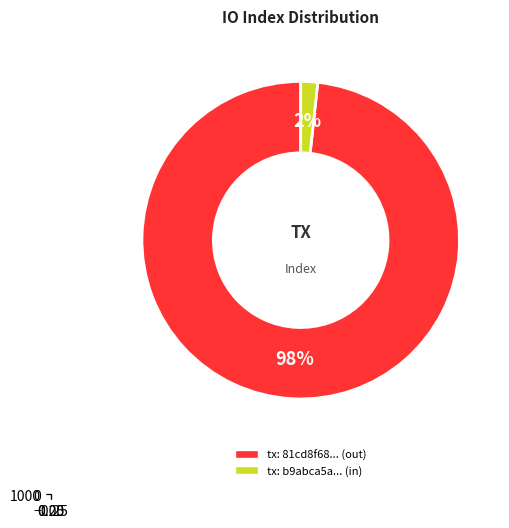

Is it true that io_index: 27 is 1% of the pie?

False